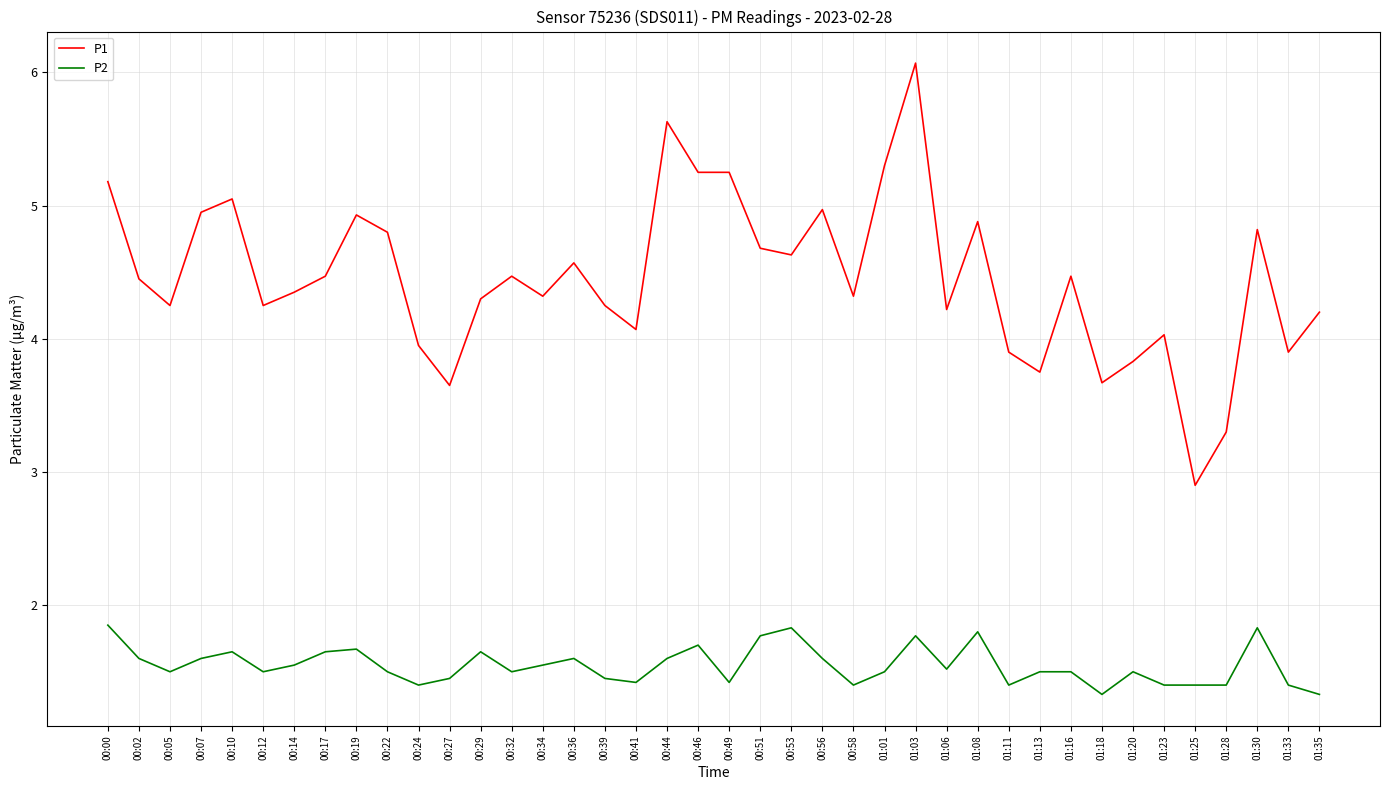

Is this an area chart (filled region under the line)?

No